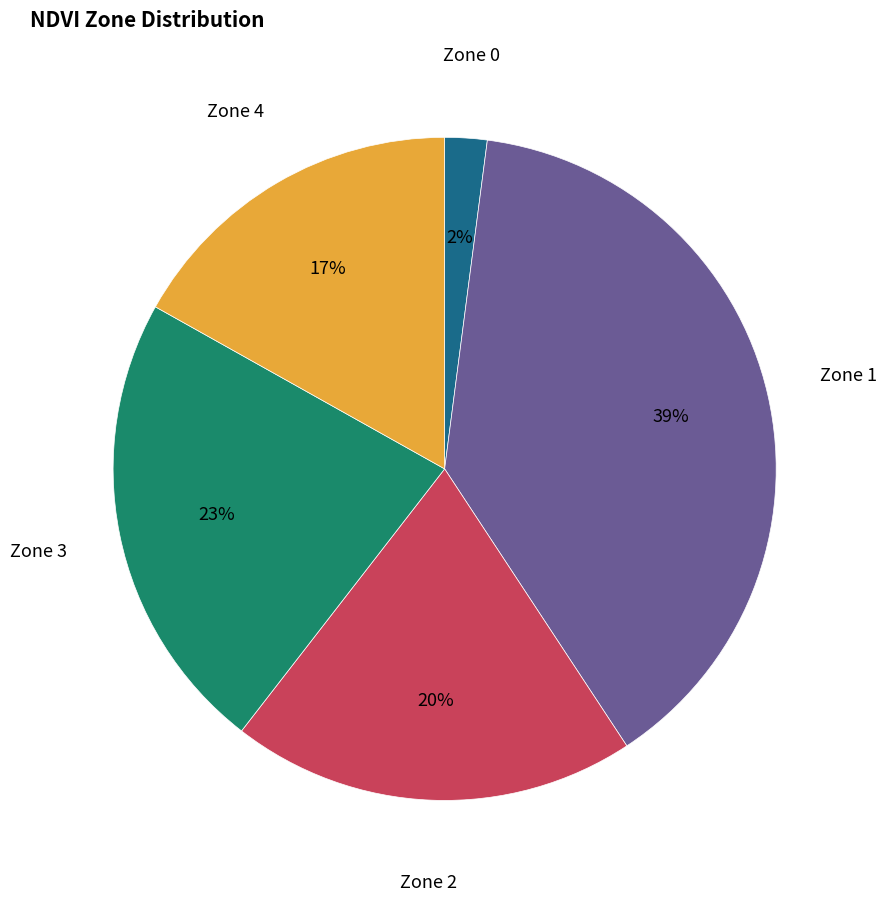

To the nearest percent, what is the difference between the largest and smallest slice percentages?

37%